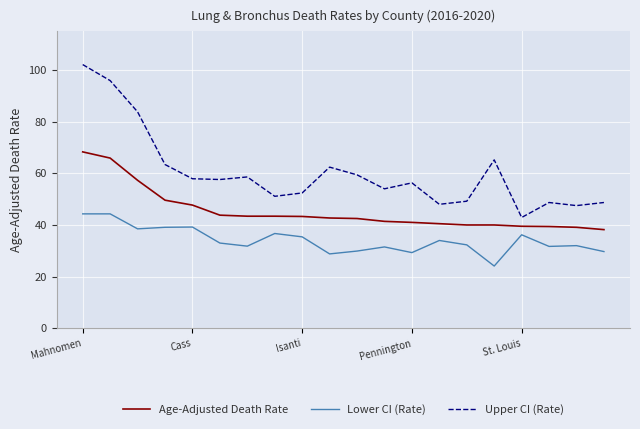

What is the difference between the maximum and minimum values in the Age-Adjusted Death Rate series?

30.1